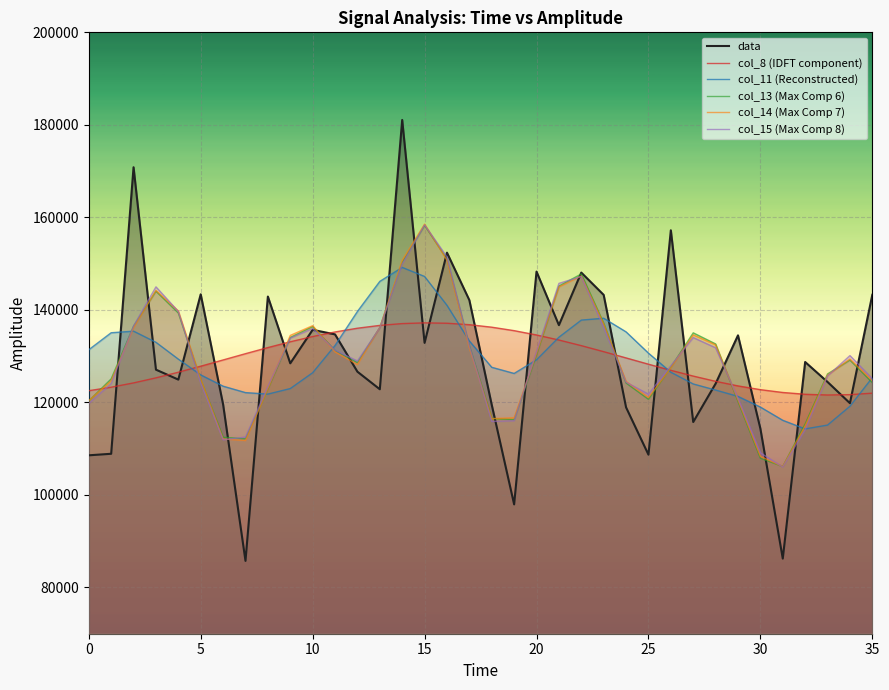

What is the difference between the col_11 (Reconstructed) values at 22 and 30?

18798.6